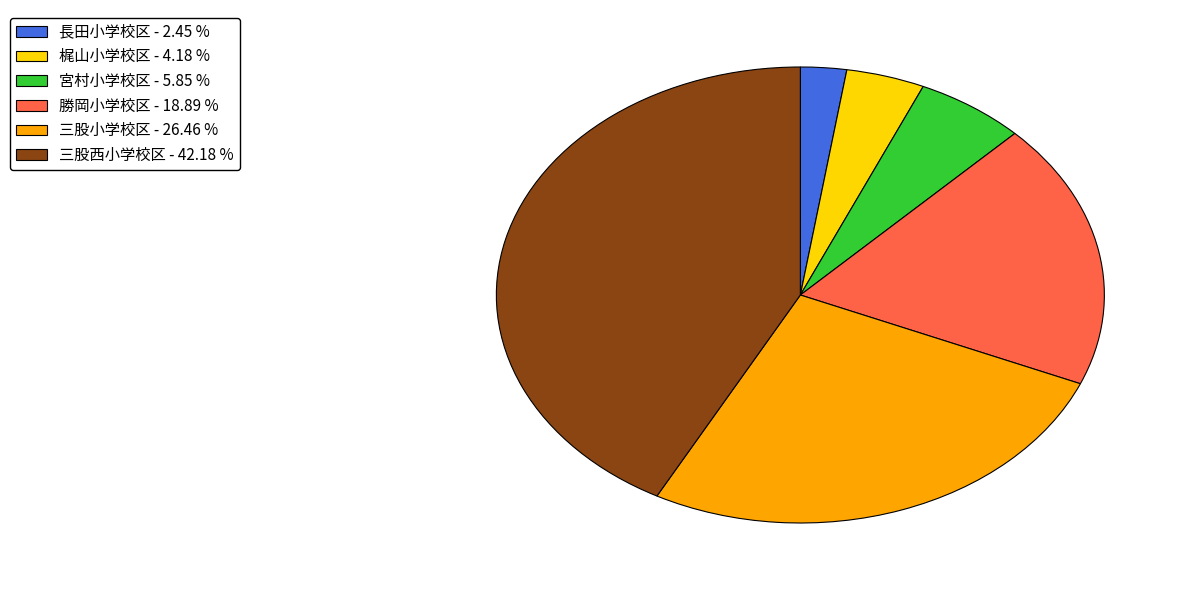

Does any single category account for the majority?

No